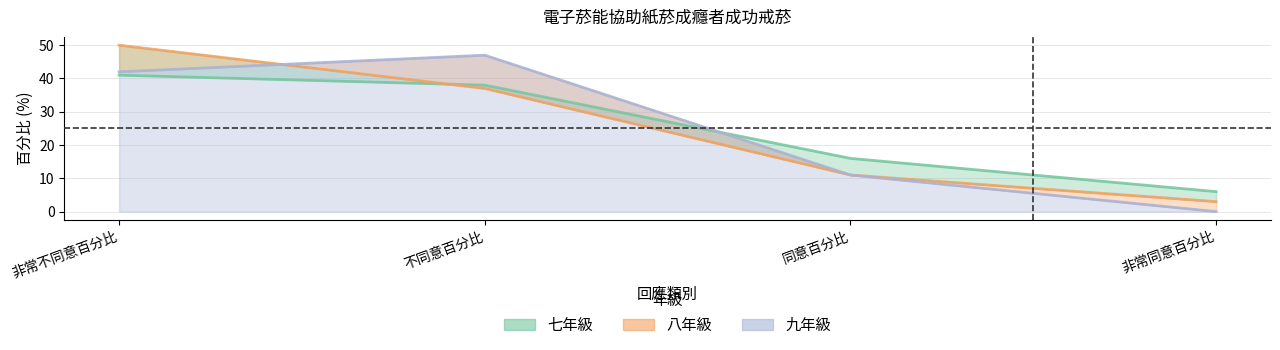

Which series changed the most between 不同意百分比 and 同意百分比?

九年級